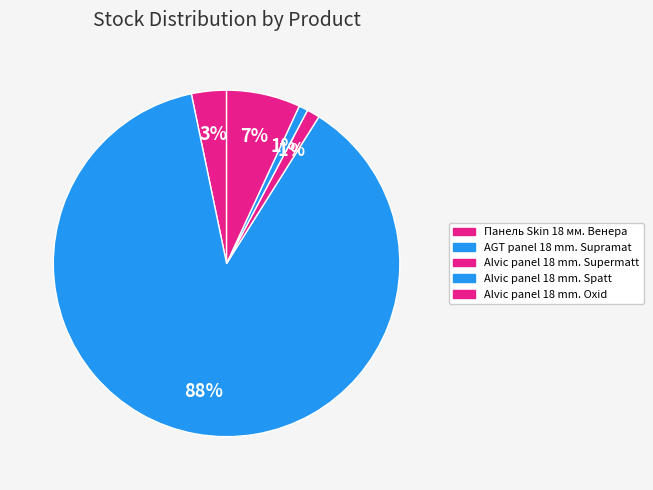

How many slices are in this pie chart?

5